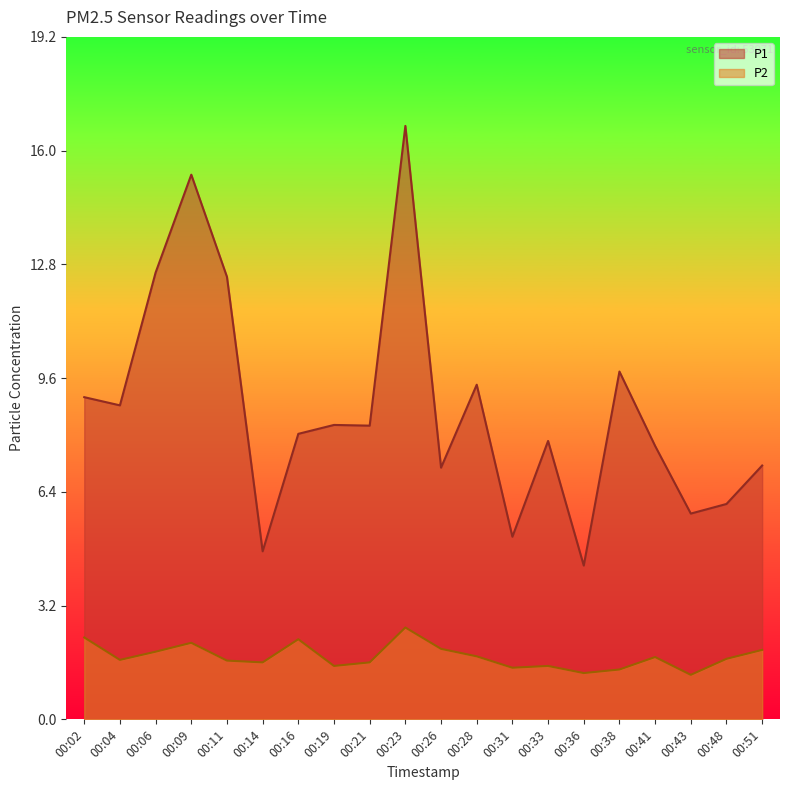

Between 00:33 and 00:38, which series saw the biggest shift?

P1